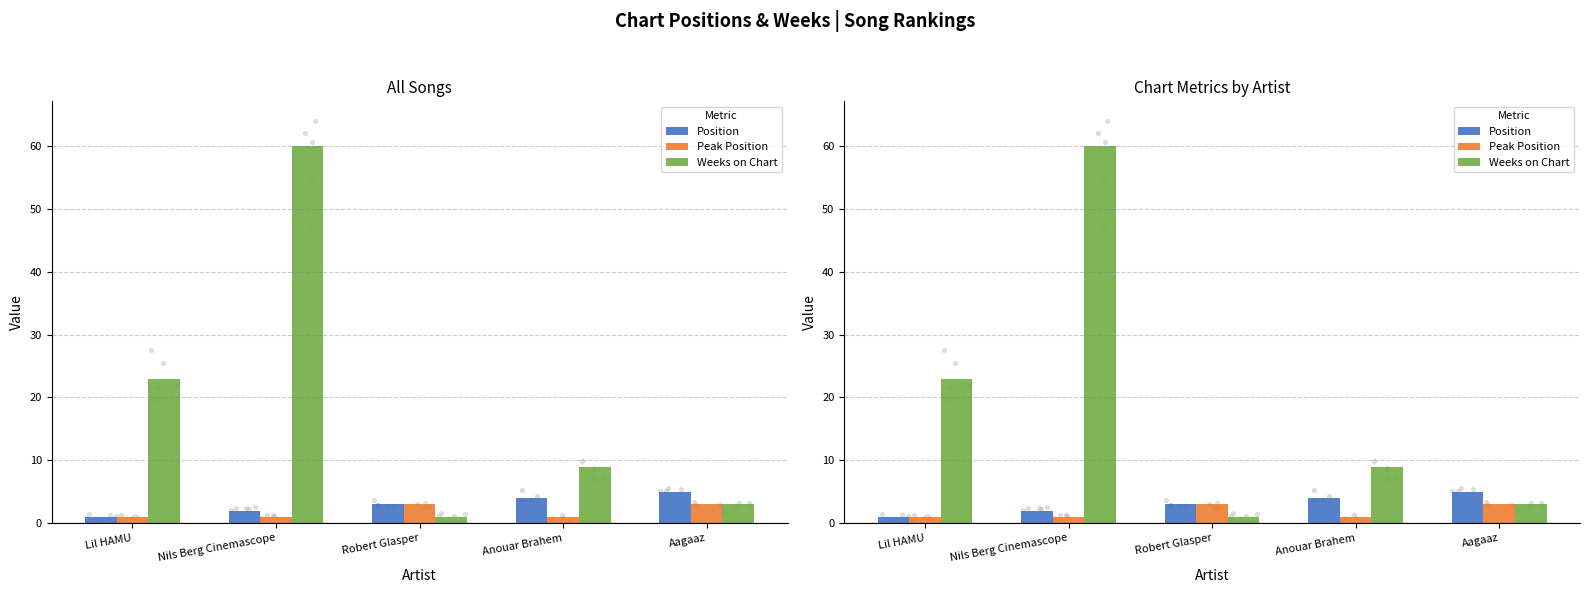

What are all the series names shown in the legend?

Position, Peak Position, Weeks on Chart